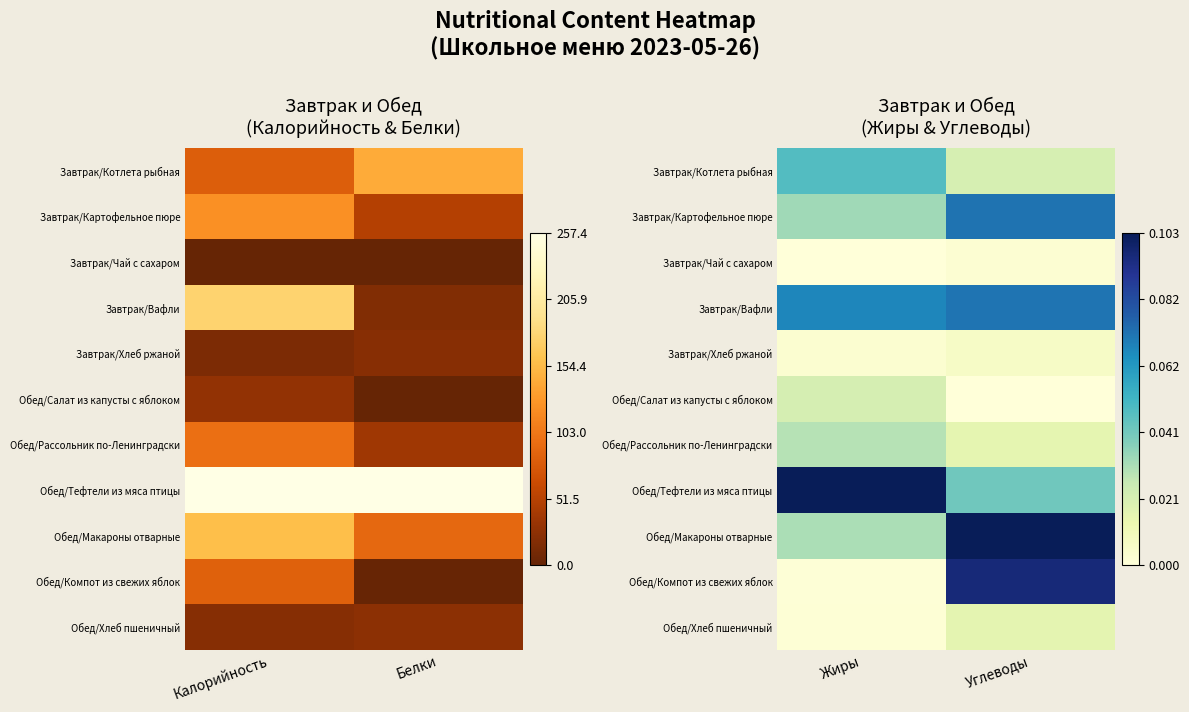

The Завтрак/Хлеб ржаной series shows 0.0 at Углеводы. True or false?

False